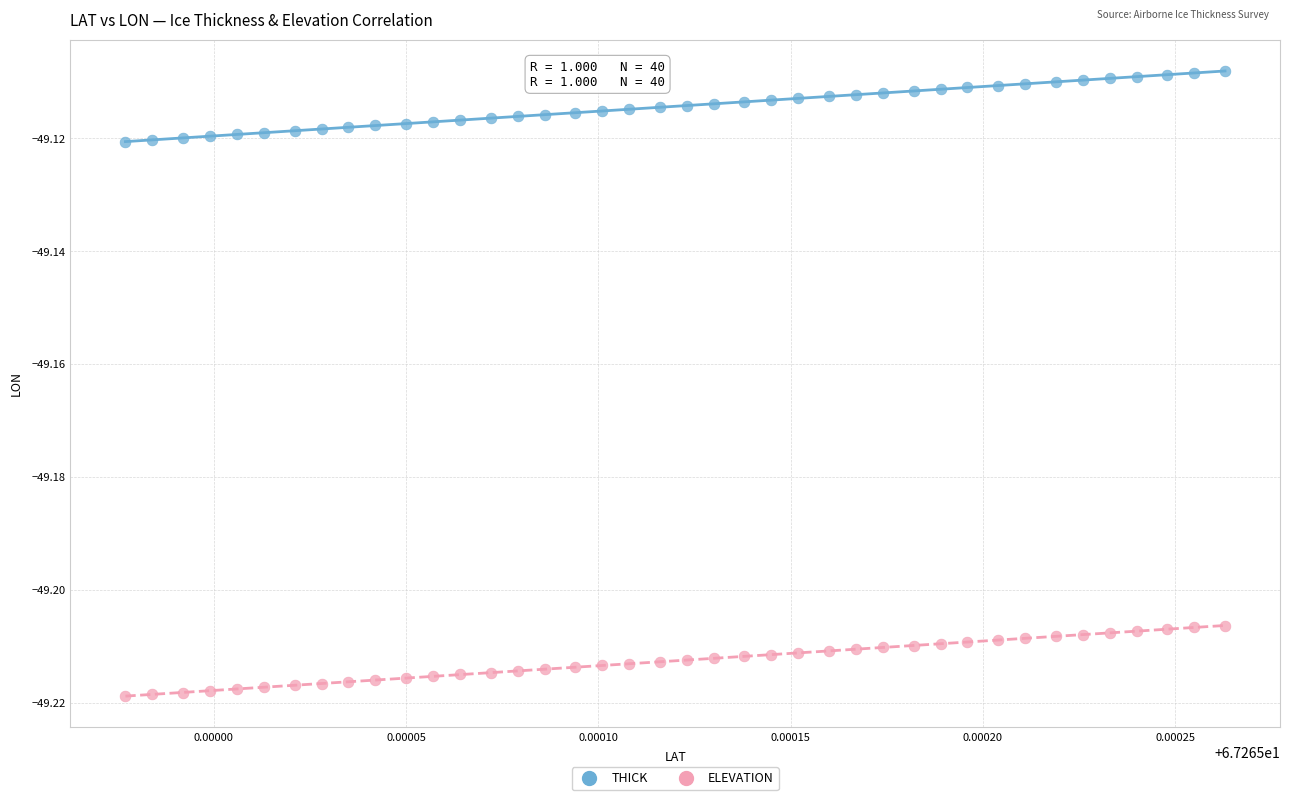

Which series contains the highest Y value?

THICK